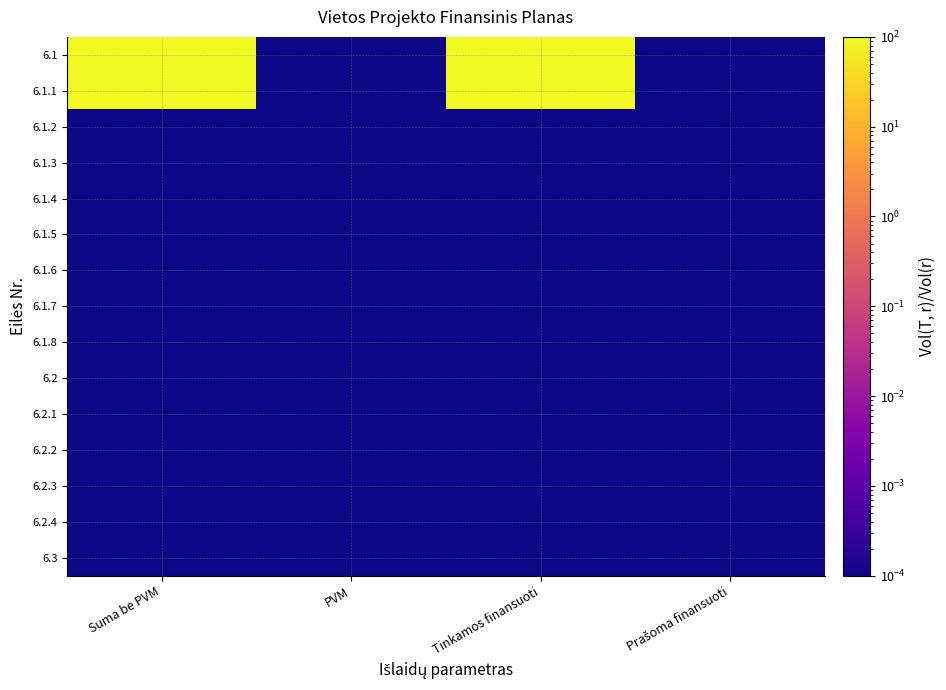

Reading left to right, what are all the values shown in this chart?

6.1: Suma be PVM=100.0	PVM=0.0	Tinkamos finansuoti=100.0	Prašoma finansuoti=0.0
6.1.1: Suma be PVM=100.0	PVM=0.0	Tinkamos finansuoti=100.0	Prašoma finansuoti=0.0
6.1.2: Suma be PVM=0.0	PVM=0.0	Tinkamos finansuoti=0.0	Prašoma finansuoti=0.0
6.1.3: Suma be PVM=0.0	PVM=0.0	Tinkamos finansuoti=0.0	Prašoma finansuoti=0.0
6.1.4: Suma be PVM=0.0	PVM=0.0	Tinkamos finansuoti=0.0	Prašoma finansuoti=0.0
6.1.5: Suma be PVM=0.0	PVM=0.0	Tinkamos finansuoti=0.0	Prašoma finansuoti=0.0
6.1.6: Suma be PVM=0.0	PVM=0.0	Tinkamos finansuoti=0.0	Prašoma finansuoti=0.0
6.1.7: Suma be PVM=0.0	PVM=0.0	Tinkamos finansuoti=0.0	Prašoma finansuoti=0.0
6.1.8: Suma be PVM=0.0	PVM=0.0	Tinkamos finansuoti=0.0	Prašoma finansuoti=0.0
6.2: Suma be PVM=0.0	PVM=0.0	Tinkamos finansuoti=0.0	Prašoma finansuoti=0.0
6.2.1: Suma be PVM=0.0	PVM=0.0	Tinkamos finansuoti=0.0	Prašoma finansuoti=0.0
6.2.2: Suma be PVM=0.0	PVM=0.0	Tinkamos finansuoti=0.0	Prašoma finansuoti=0.0
6.2.3: Suma be PVM=0.0	PVM=0.0	Tinkamos finansuoti=0.0	Prašoma finansuoti=0.0
6.2.4: Suma be PVM=0.0	PVM=0.0	Tinkamos finansuoti=0.0	Prašoma finansuoti=0.0
6.3: Suma be PVM=0.0	PVM=0.0	Tinkamos finansuoti=0.0	Prašoma finansuoti=0.0